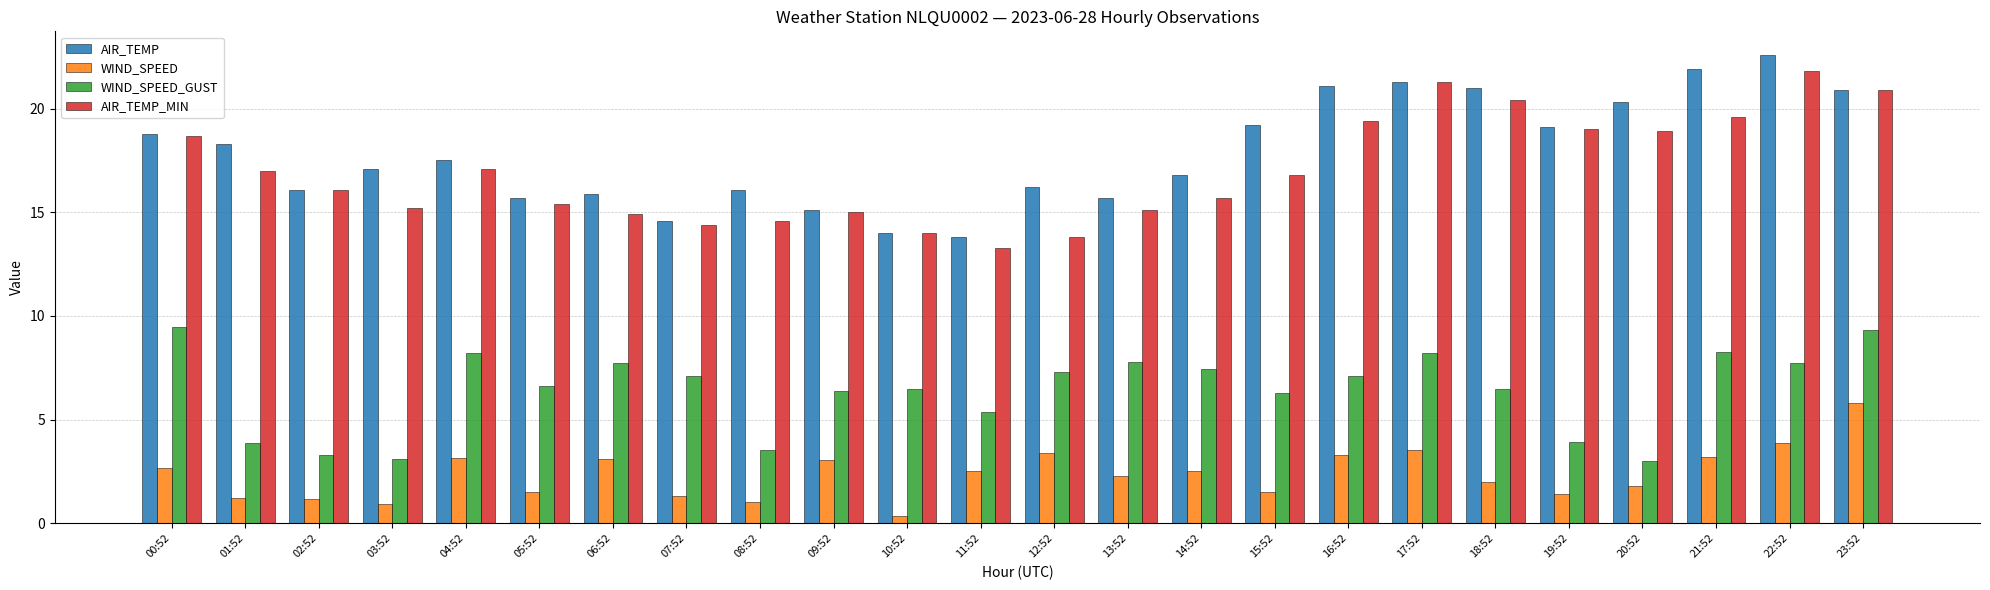

What is the label of the 6th bar from the left?

05:52